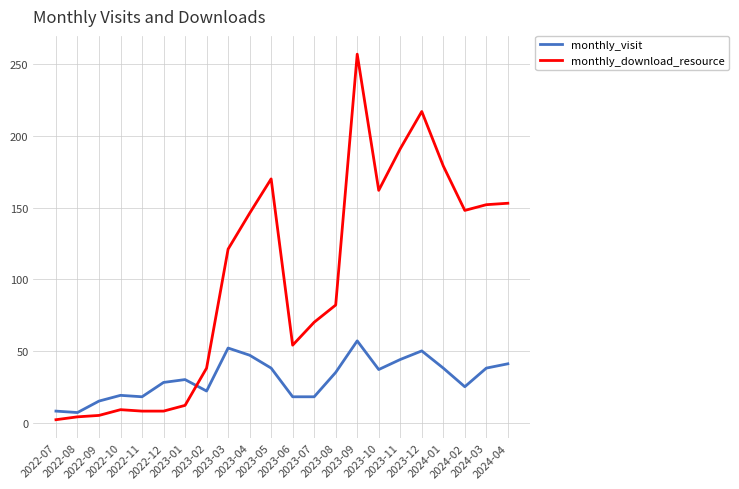

What is the spread (max minus min) of values at 2022-08?

3